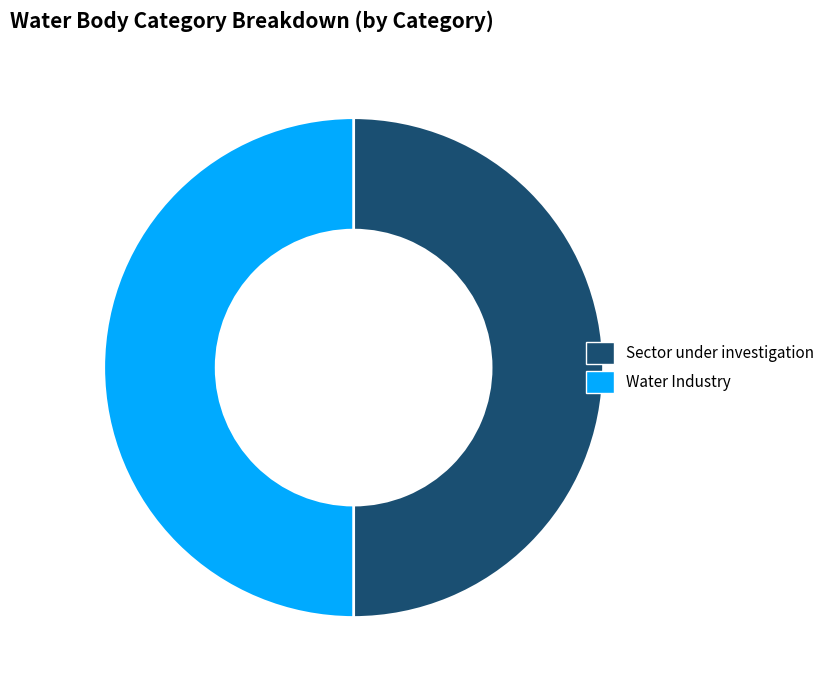

True or false: Sector under investigation accounts for 50% of the total.

True